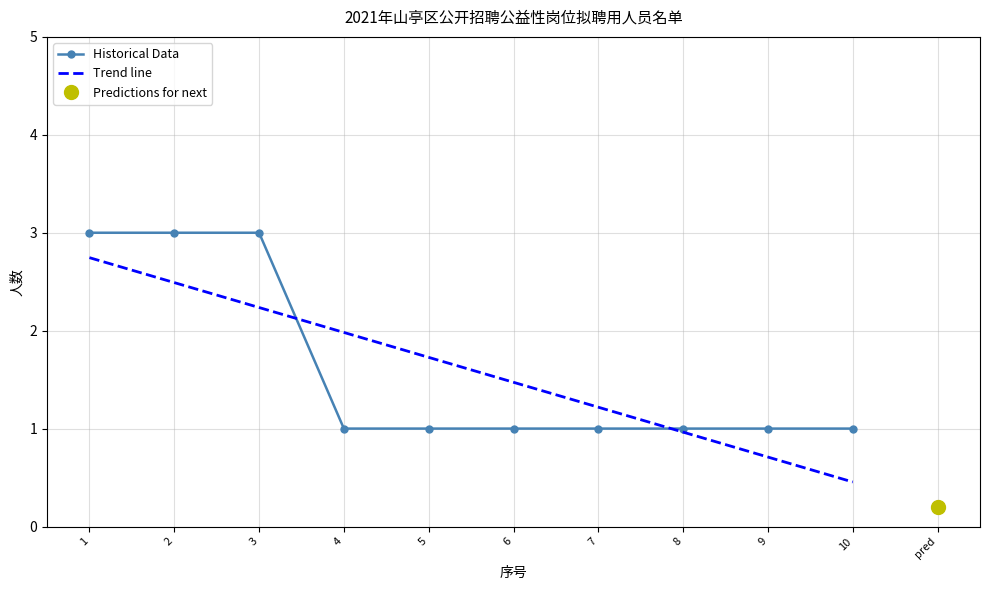

What is the value of the 9th point from the left?

1